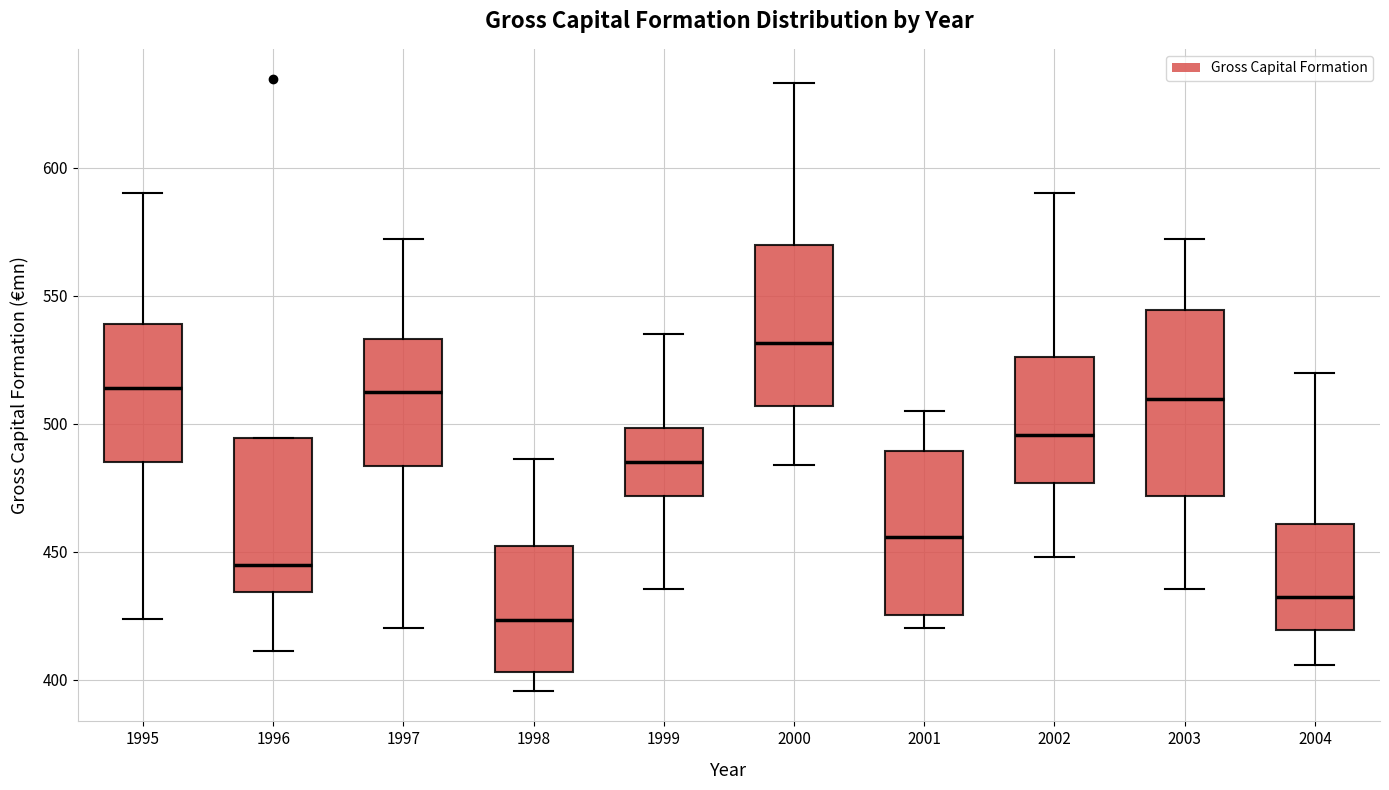

Reading left to right, read every box against the y-axis: the position of its median line, the range the box covers, and the ends of its whiskers. The values are not printed on the chart, so give them approximately, as read against the axis.

1995: median 515, box 485 to 540, whiskers 425 to 590
1996: median 445, box 435 to 495, whiskers 410 to 495
1997: median 510, box 485 to 535, whiskers 420 to 570
1998: median 425, box 405 to 450, whiskers 395 to 485
1999: median 485, box 470 to 500, whiskers 435 to 535
2000: median 530, box 505 to 570, whiskers 485 to 635
2001: median 455, box 425 to 490, whiskers 420 to 505
2002: median 495, box 475 to 525, whiskers 450 to 590
2003: median 510, box 470 to 545, whiskers 435 to 570
2004: median 430, box 420 to 460, whiskers 405 to 520